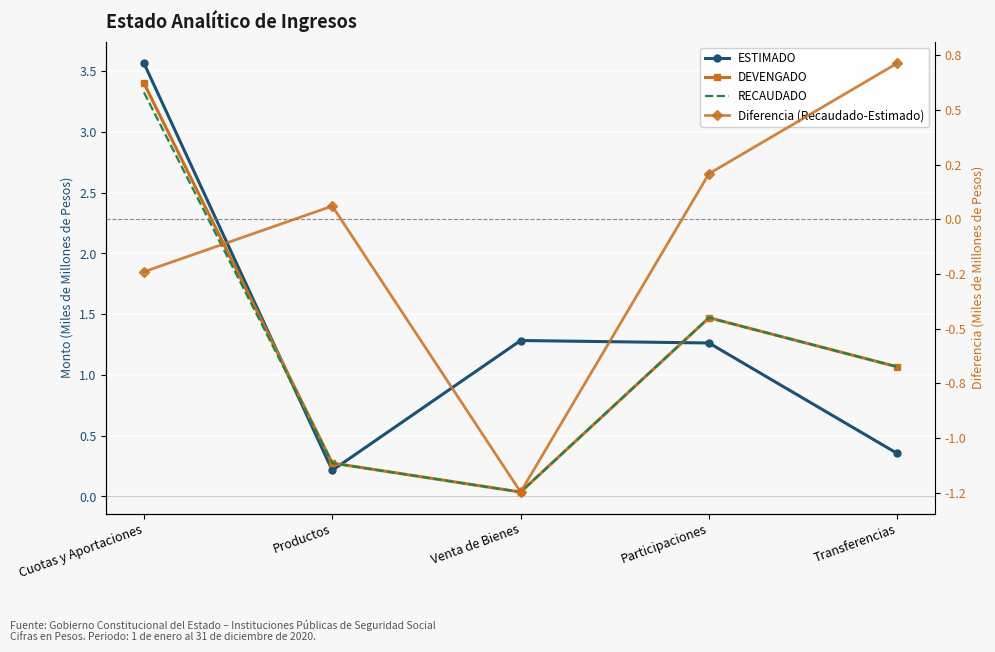

Reading left to right, transcribe all the data shown in this chart.

ESTIMADO: 3.6	0.2	1.3	1.3	0.4
DEVENGADO: 3.4	0.3	0.0	1.5	1.1
RECAUDADO: 3.3	0.3	0.0	1.5	1.1
Diferencia (Recaudado-Estimado): -0.2	0.1	-1.2	0.2	0.7